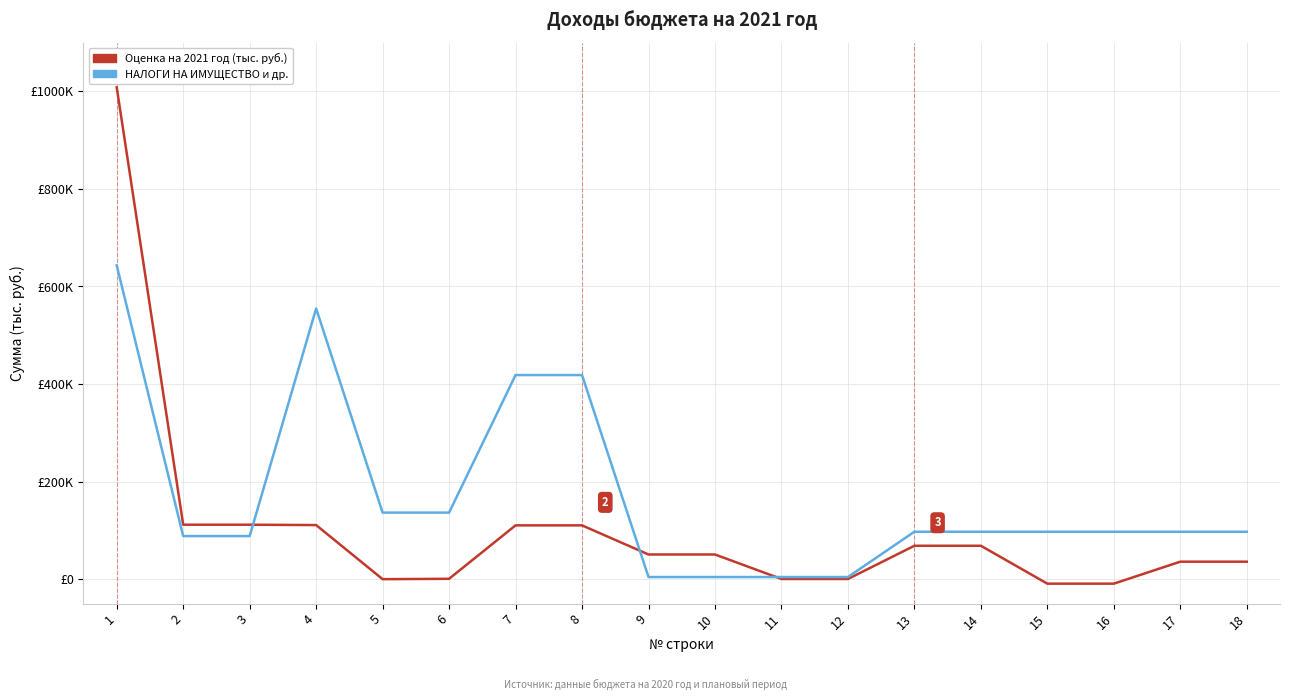

Which category has the lowest value in the Оценка на 2021 год (тыс. руб.) series?

15